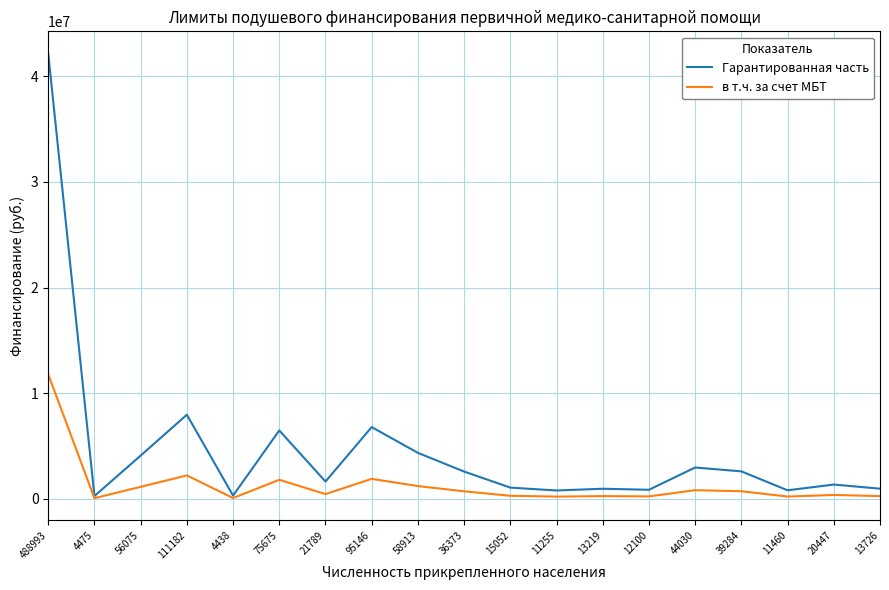

Rank the series by their maximum value, from highest to lowest.

Гарантированная часть, в т.ч. за счет МБТ